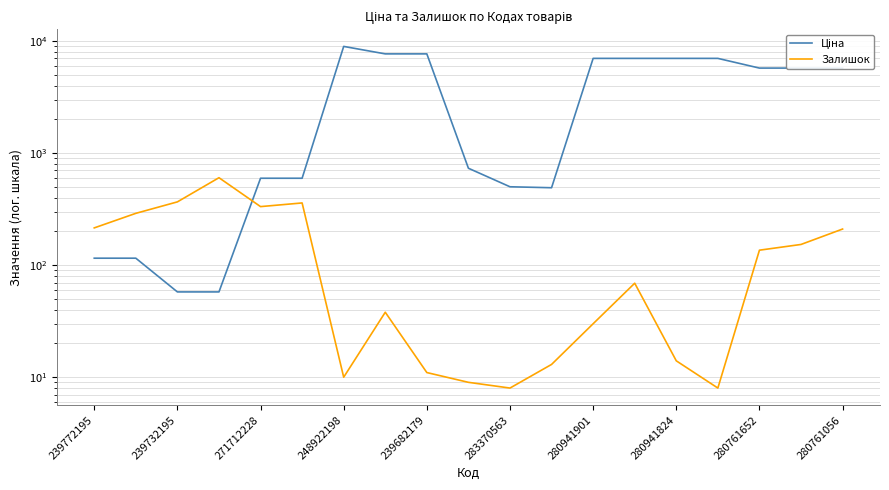

Reading left to right, extract all data points from this chart.

Ціна: 115.4	115.4	57.7	57.7	596.5	596.5	8955.1	7680.9	7680.9	732.5	500.5	490.8	7002.6	7002.6	7002.6	7002.6	5736.9	5736.9	5736.9
Залишок: 215.0	290.0	367.0	603.0	333.0	359.0	10.0	38.0	11.0	9.0	8.0	13.0	30.0	69.0	14.0	8.0	136.0	153.0	210.0